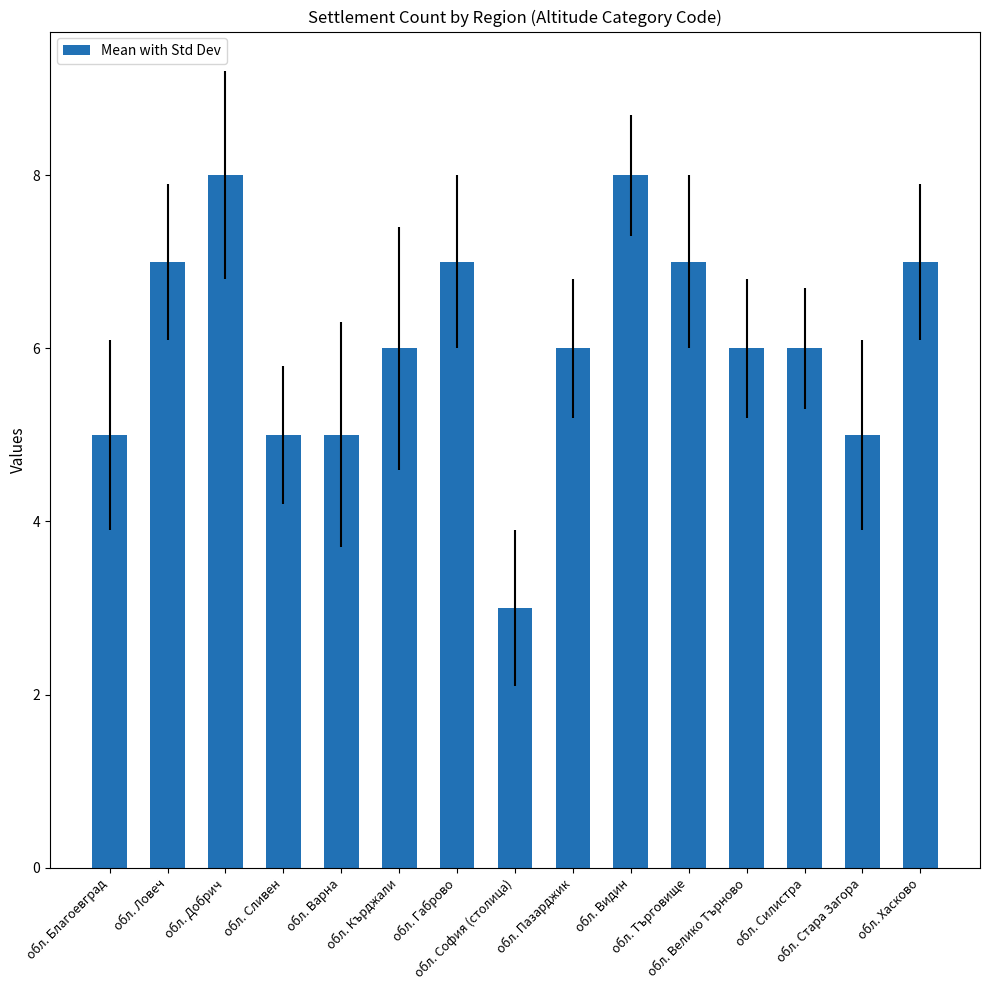

What is the difference between the maximum and minimum values?

5